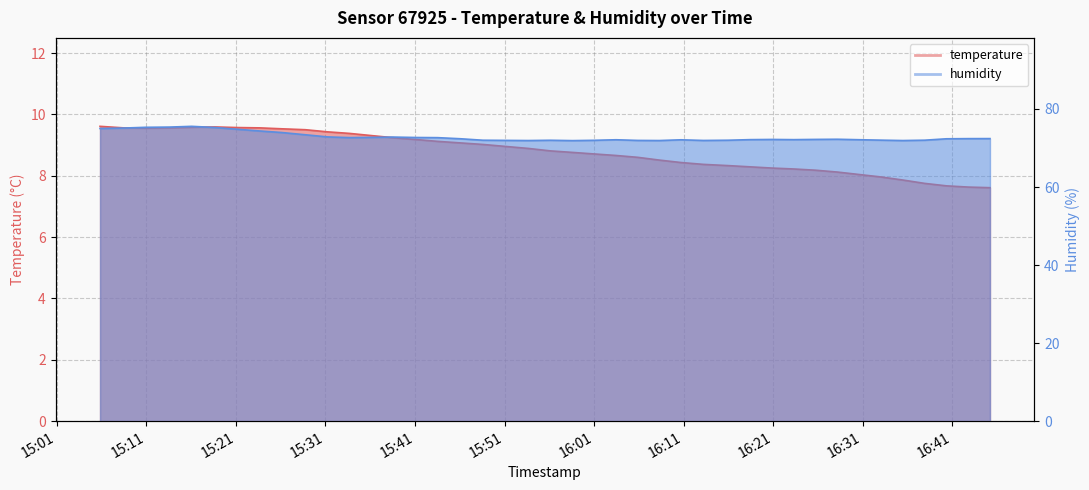

True or false: temperature and humidity intersect in this chart.

False